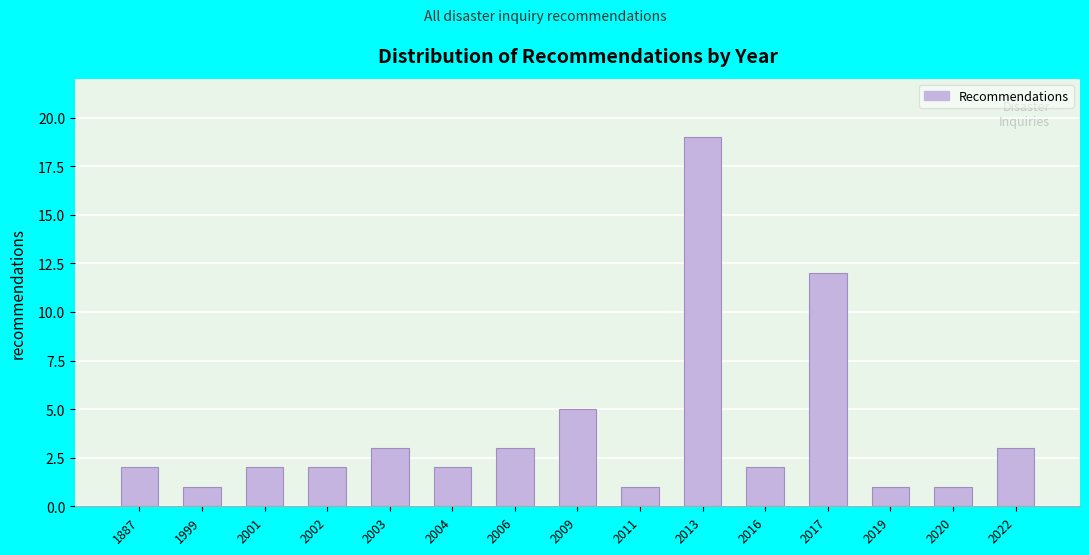

Reading left to right, transcribe all the data shown in this chart.

1887=2	1999=1	2001=2	2002=2	2003=3	2004=2	2006=3	2009=5	2011=1	2013=19	2016=2	2017=12	2019=1	2020=1	2022=3